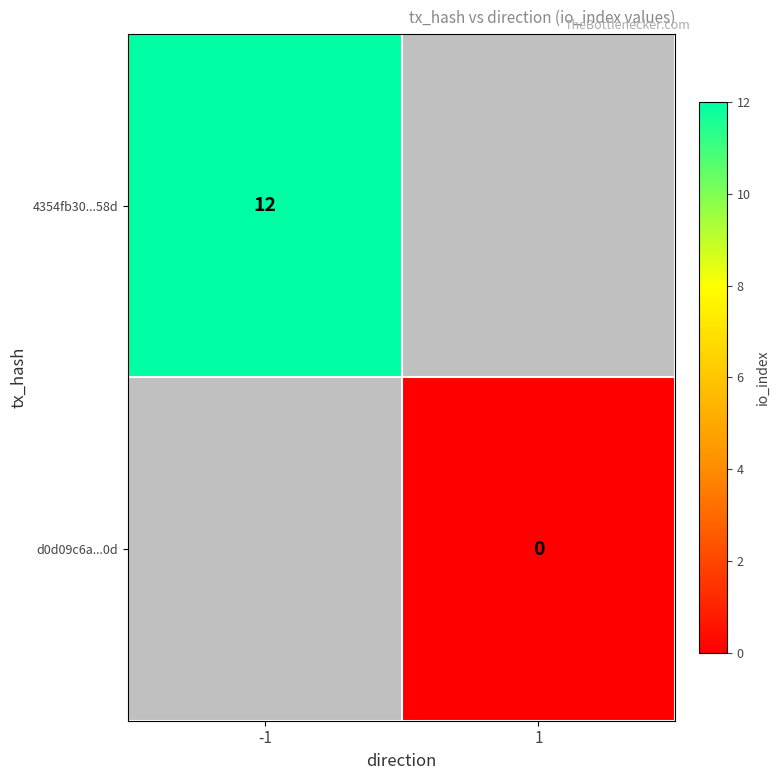

Rank the series by their average value, from highest to lowest.

4354fb30...58d, d0d09c6a...0d